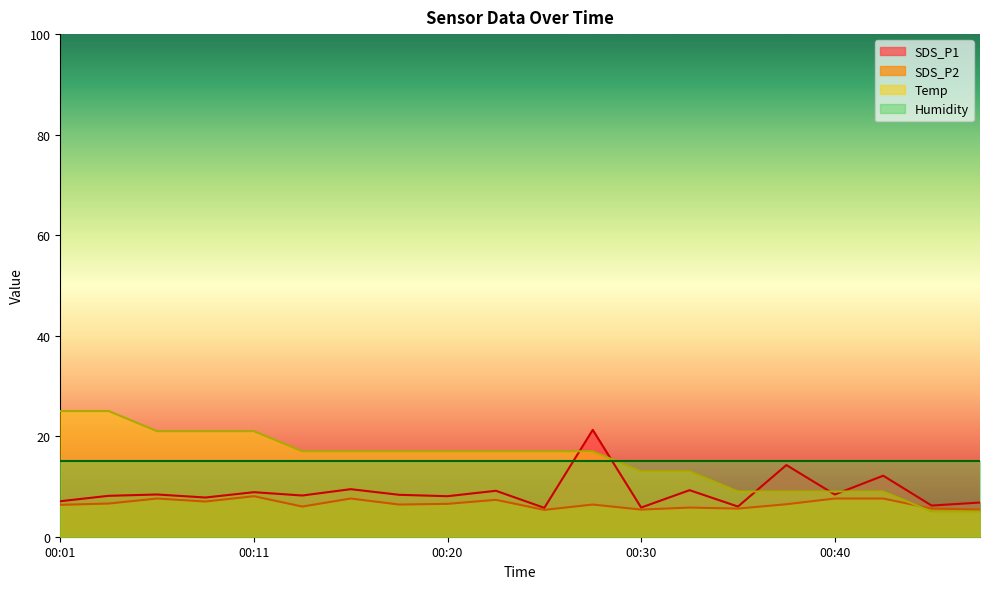

True or false: SDS_P2 has a value of 6.5 at 00:20.

True